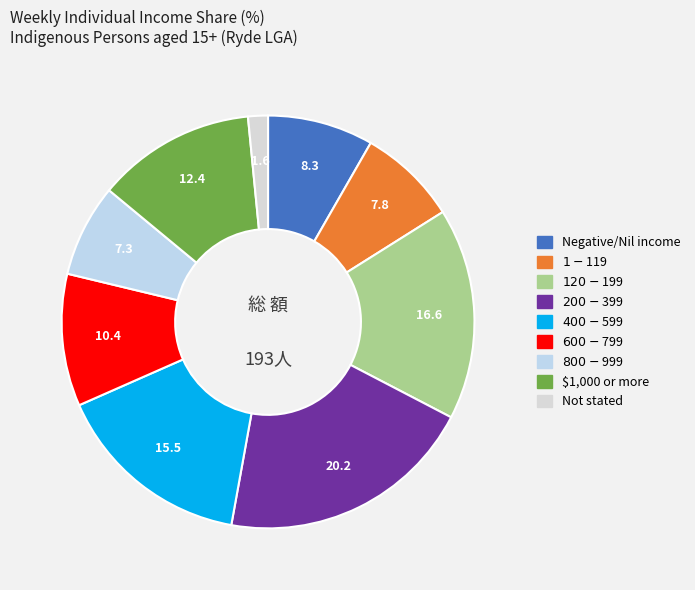

How many segments does this pie chart have?

9